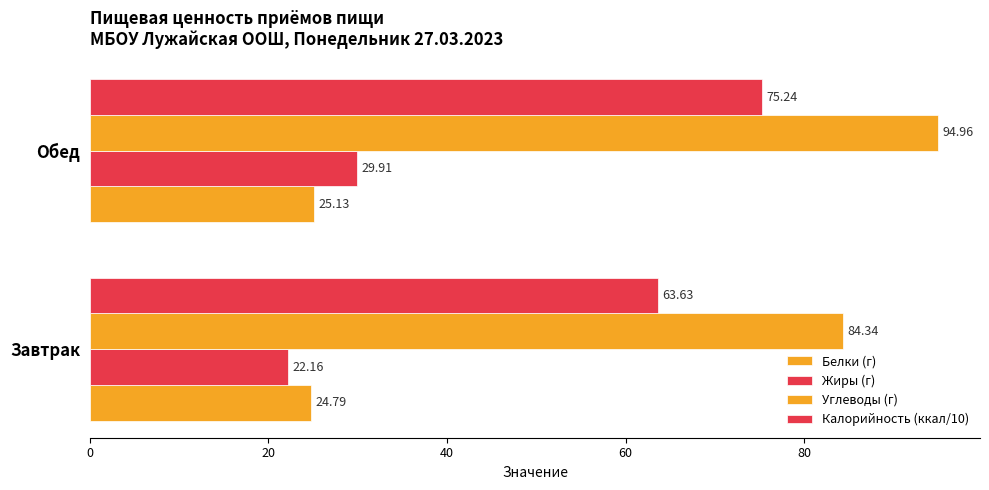

Count the number of data series in this chart.

4